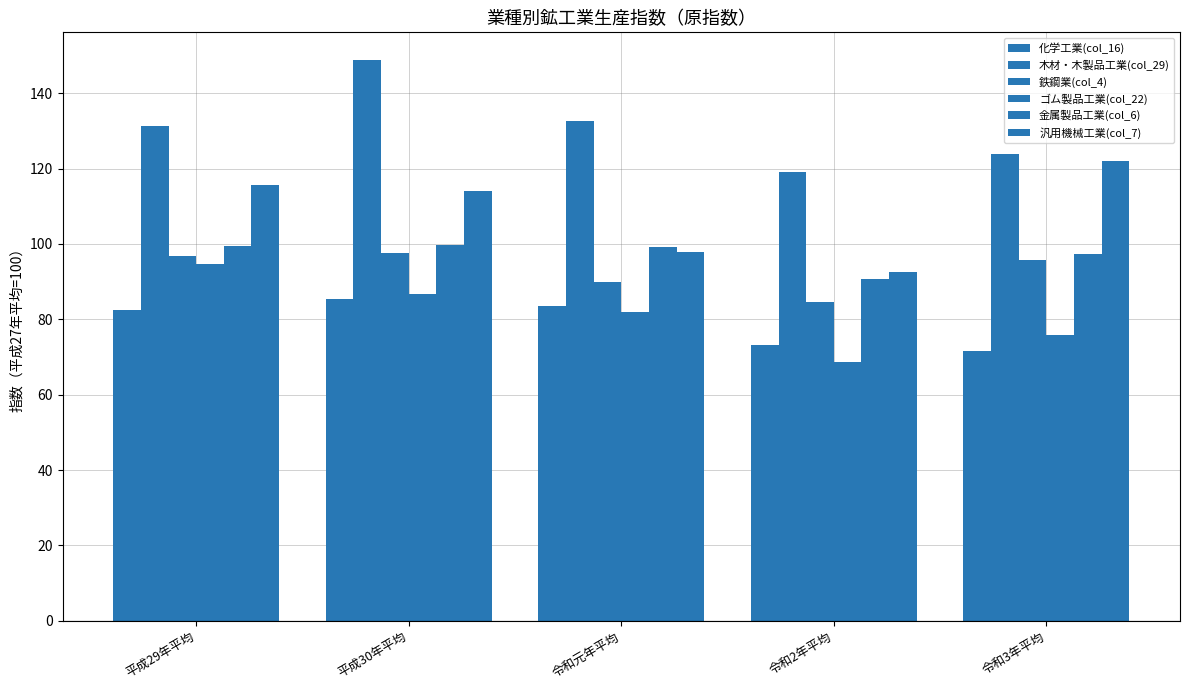

How many groups of bars are there?

5